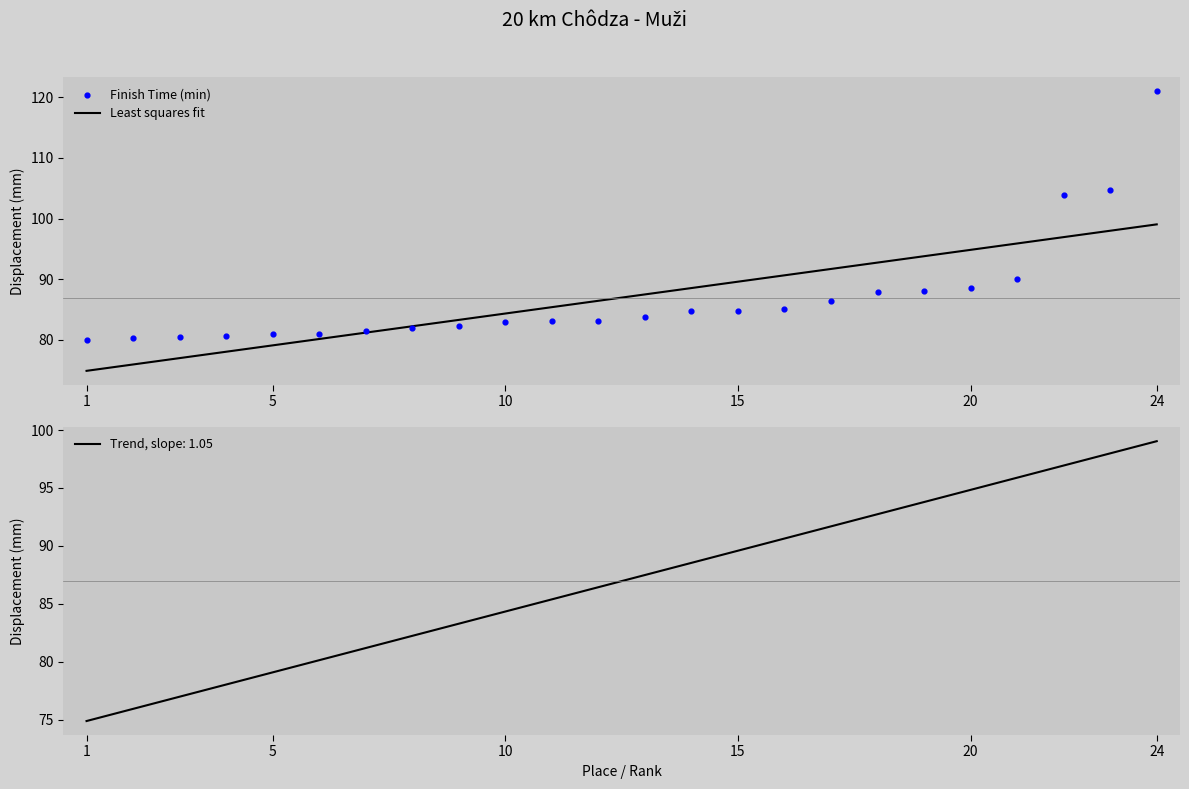

Approximately how many times larger is the value at 3 compared to 16?

0.9